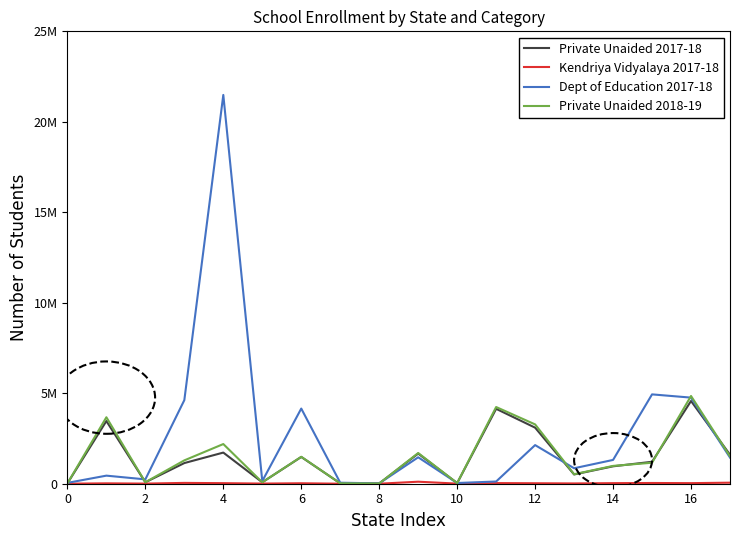

In Dept of Education 2017-18, how many points are higher than both neighbors (excluding endpoints)?

6